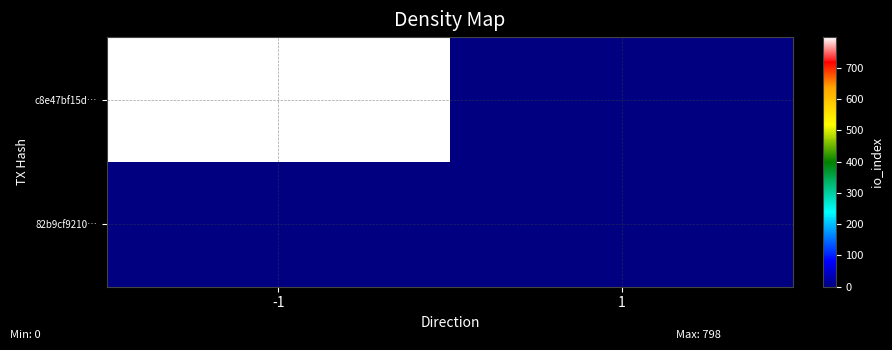

What is the greatest value displayed?

798